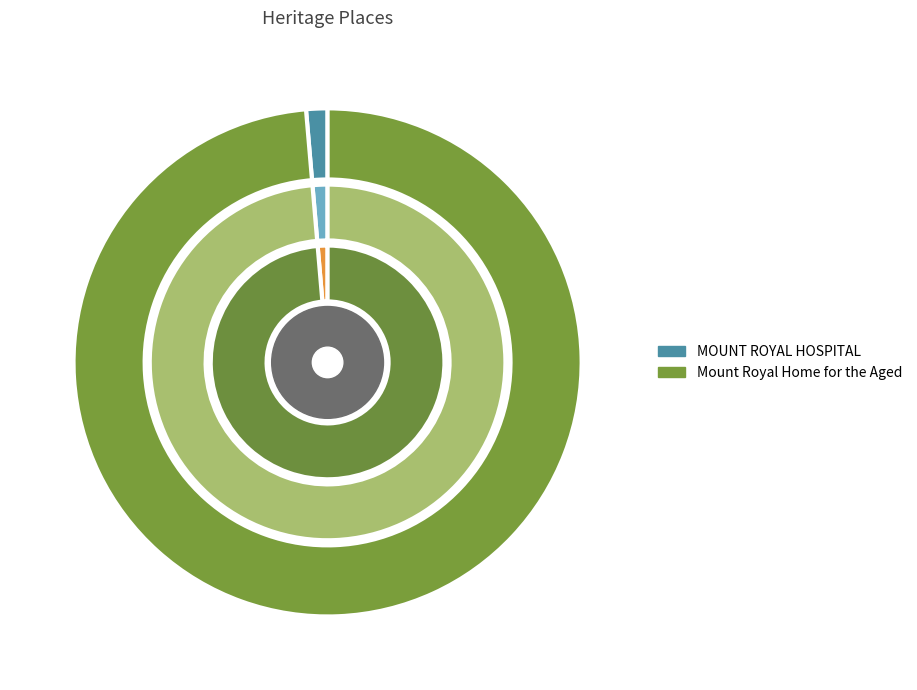

Which slice represents more than half of the pie?

Mount Royal Home for the Aged